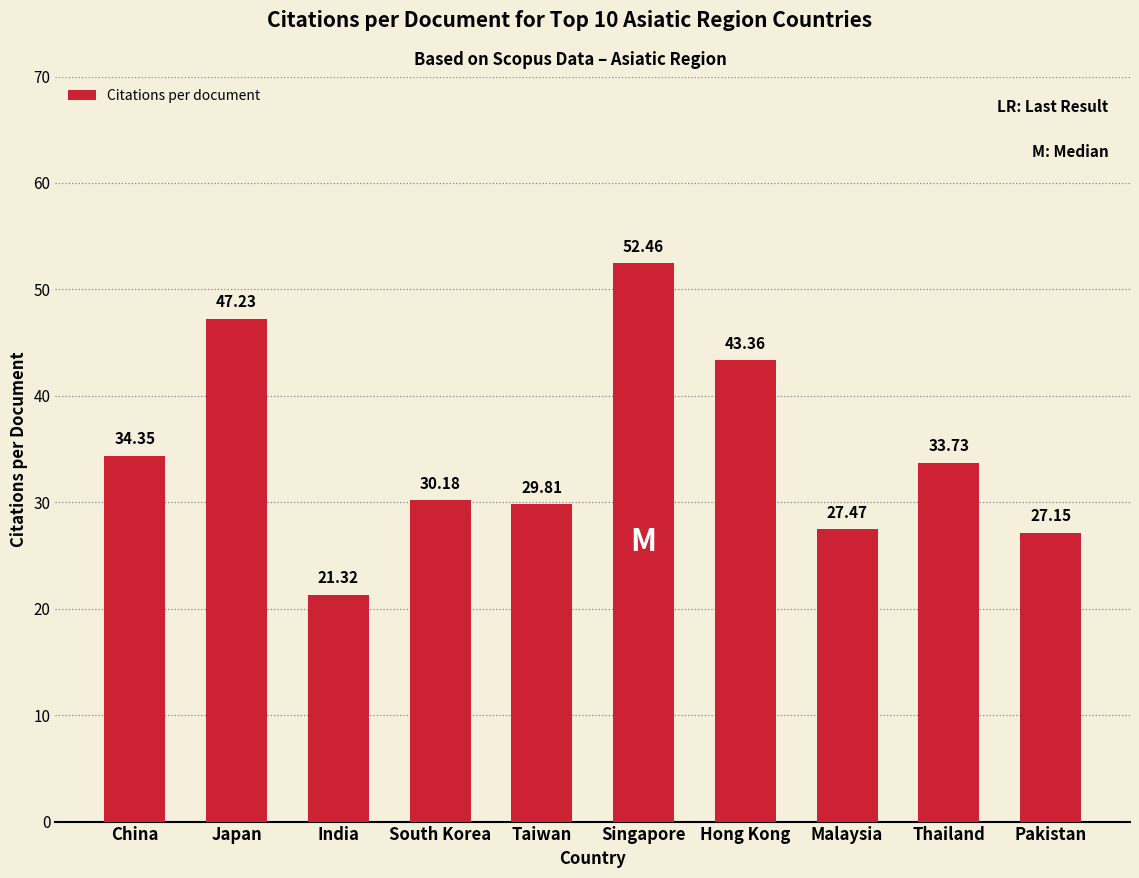

What value does the data have at South Korea?

30.2